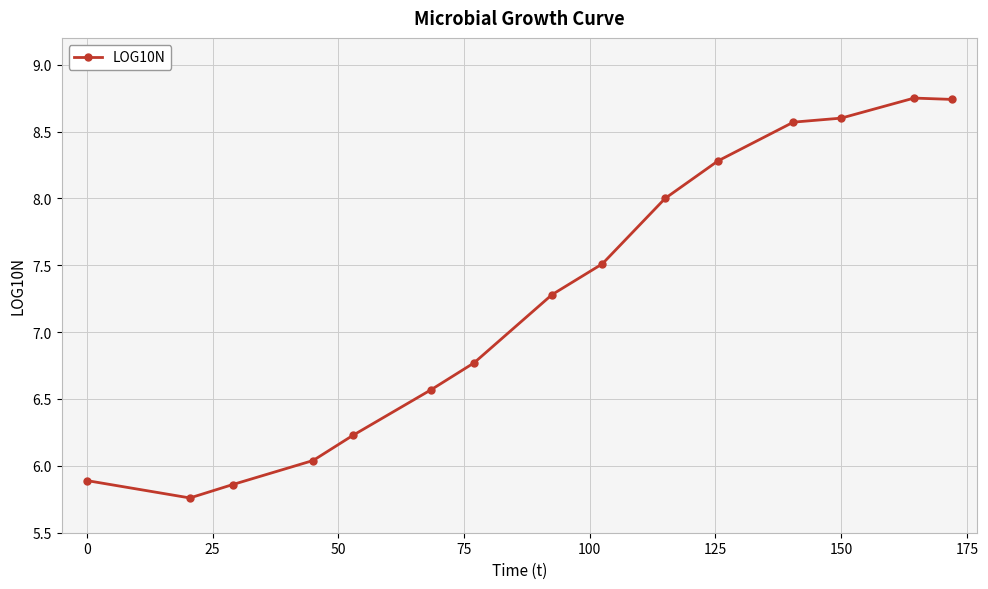

What is the average value?

7.3